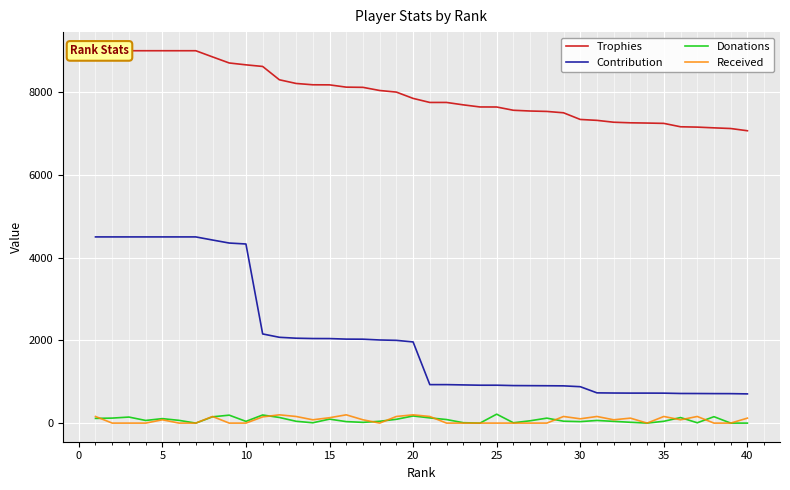

How many data points in Donations are above 64?

18